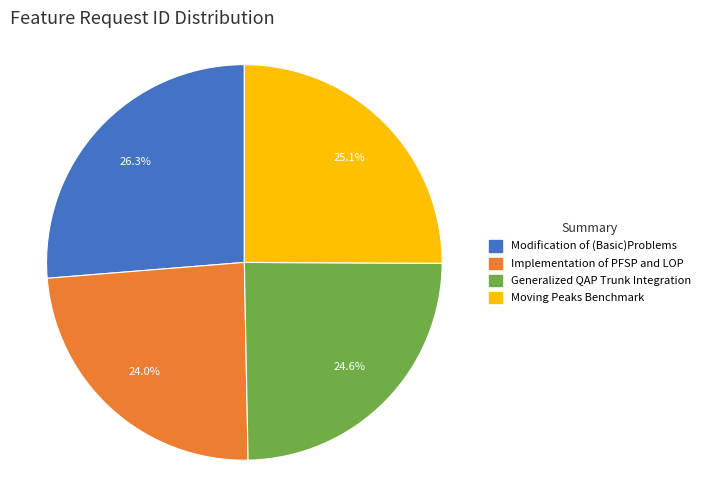

The Implementation of PFSP and LOP slice represents 13% of the pie. True or false?

False